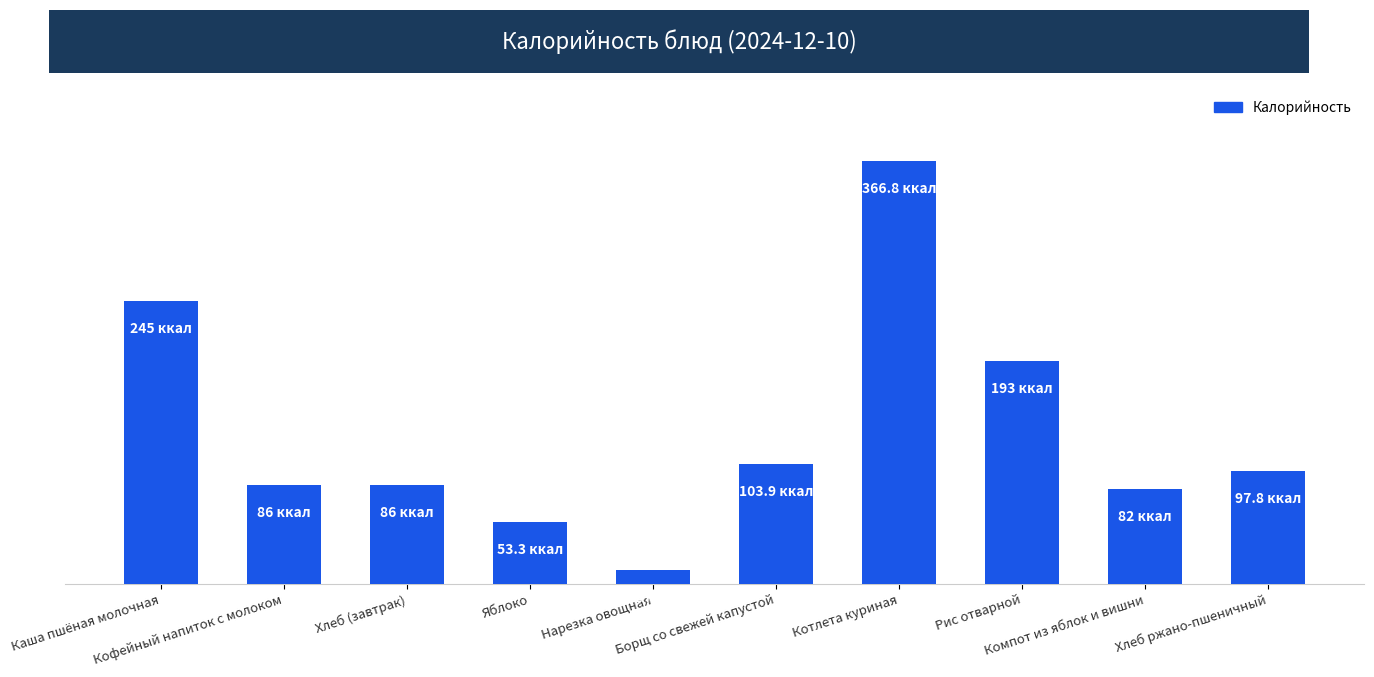

Does the chart contain stacked bars?

No